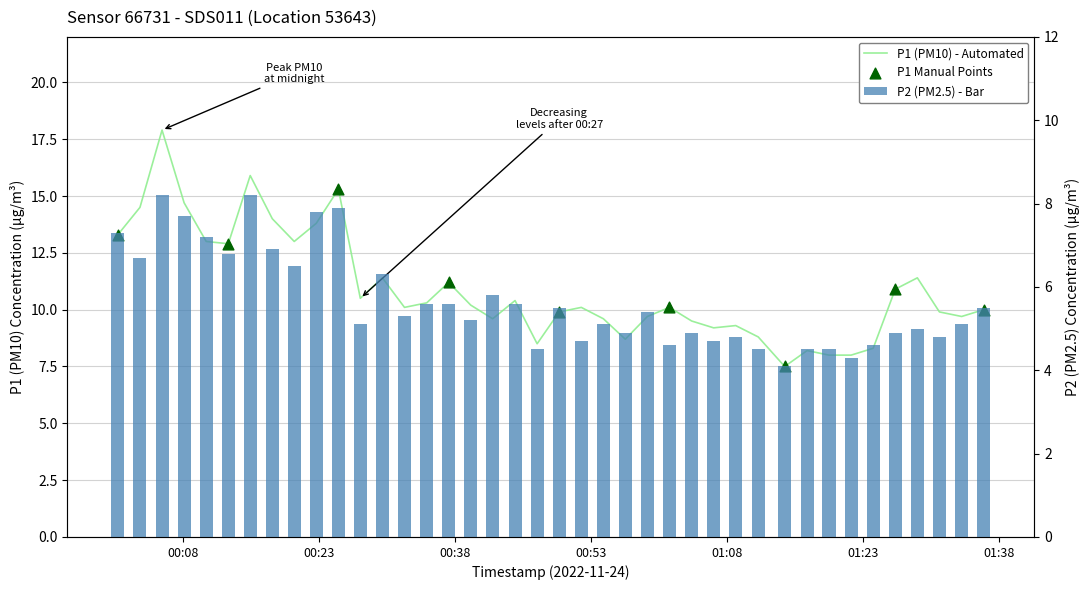

Which series reaches the maximum Y coordinate?

P1